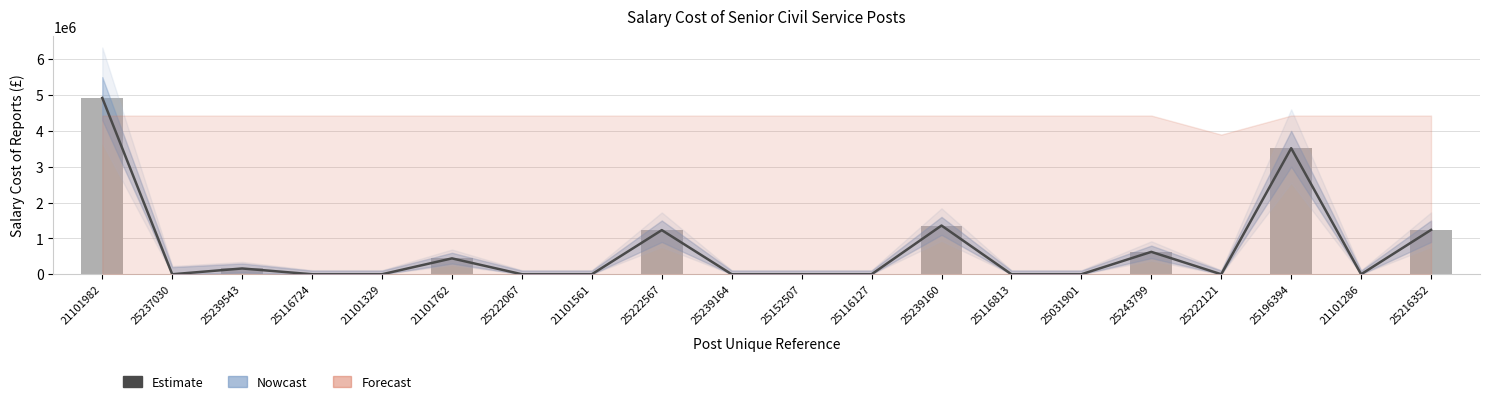

Count the number of categories in the chart.

20